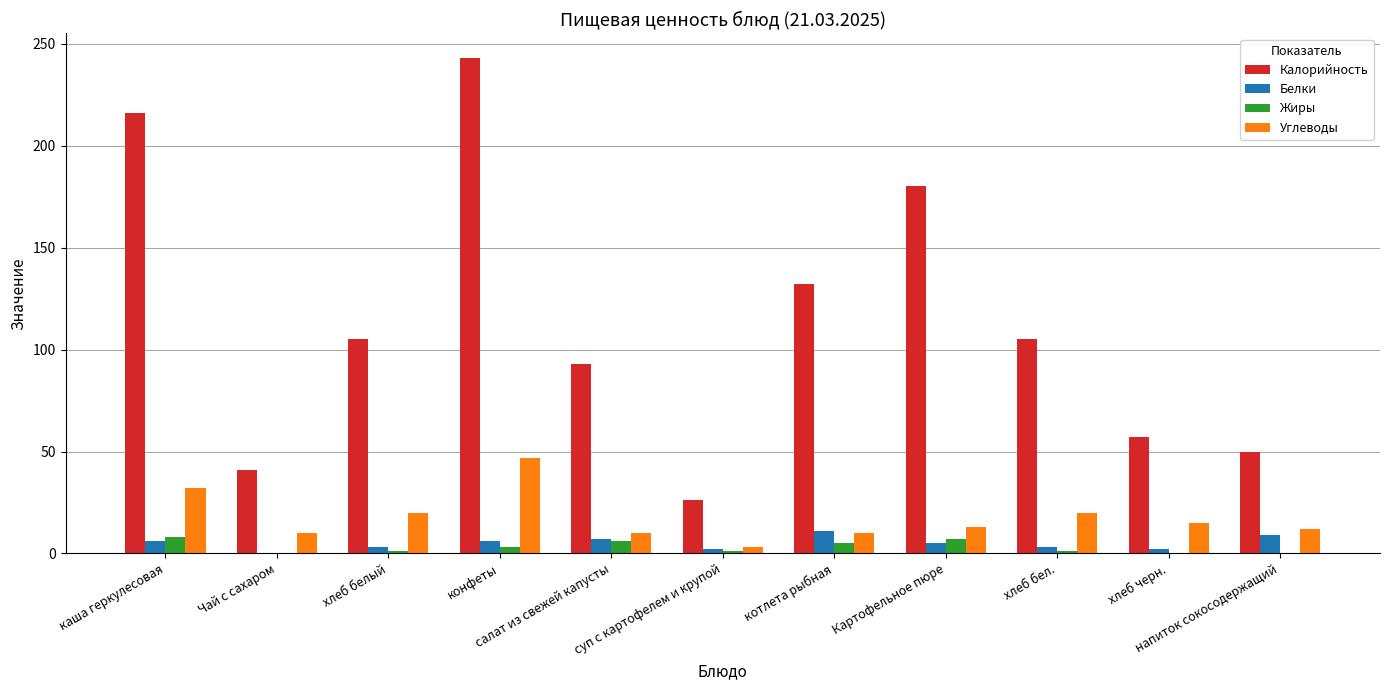

What are all the series names shown in the legend?

Калорийность, Белки, Жиры, Углеводы